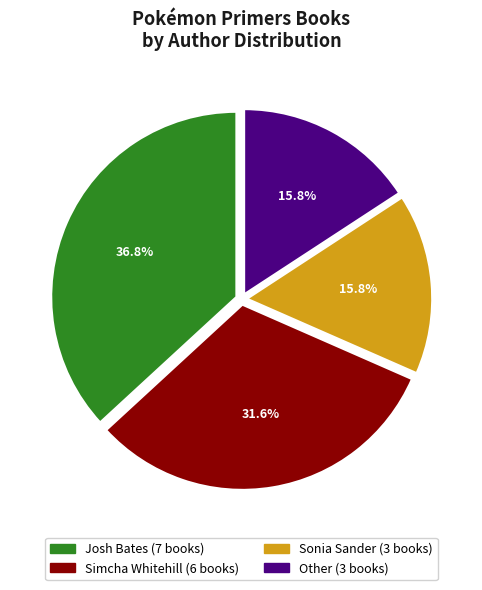

What is the ratio of the value at Josh Bates to the value at Other?

2.3